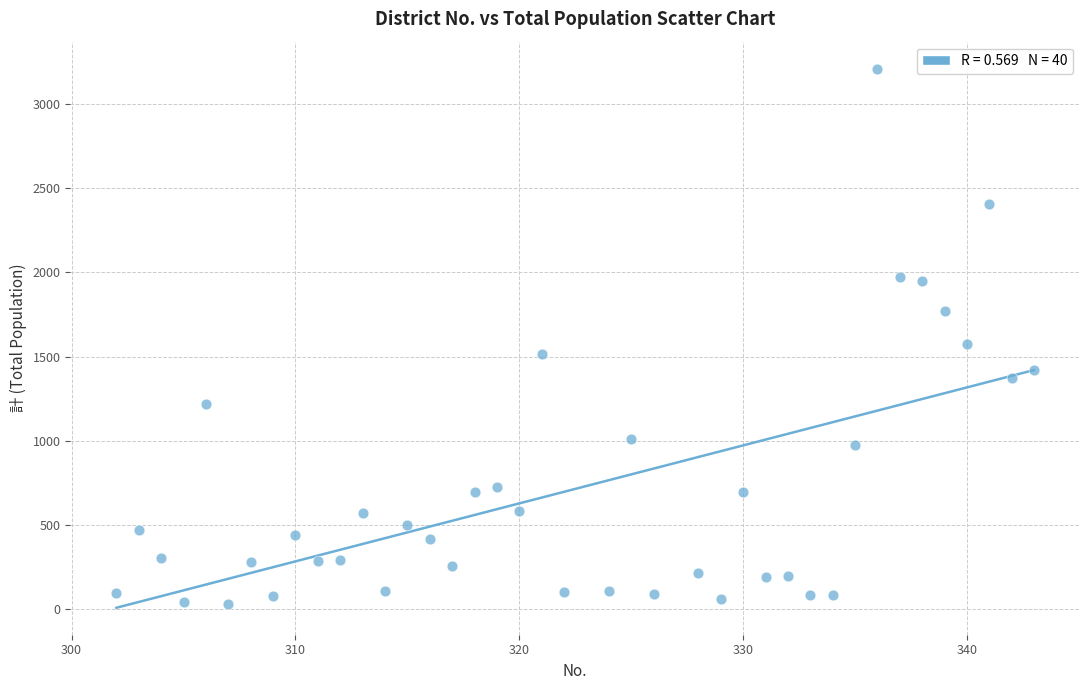

What is the range of X values (max minus min)?

41